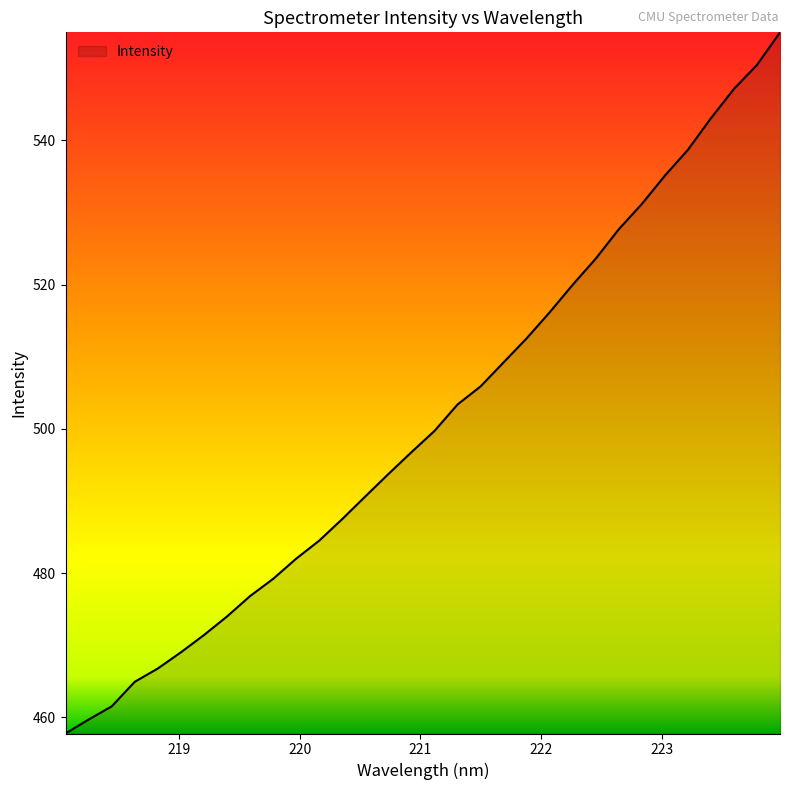

What is the maximum value shown in the chart?

555.0